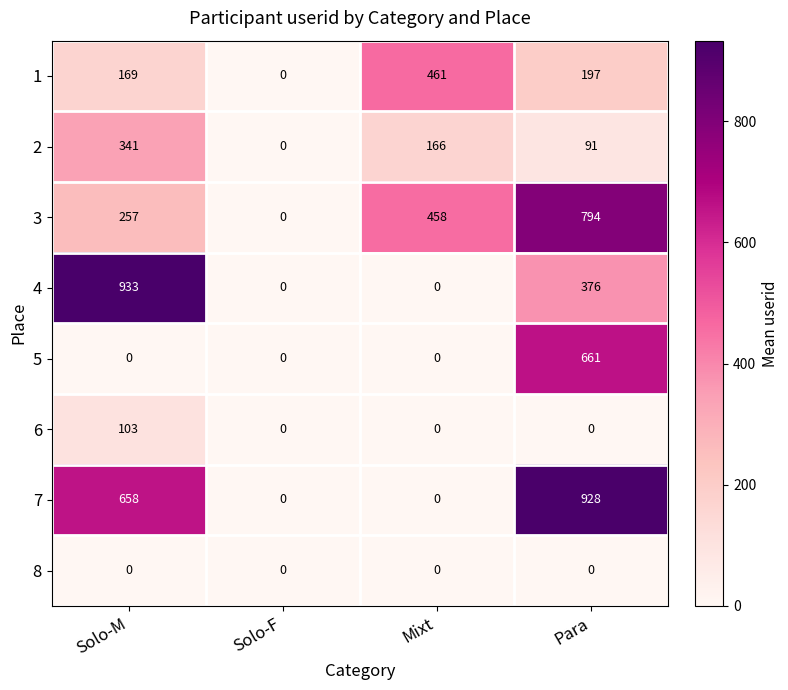

Between Solo-F and Para, which series saw the biggest shift?

7